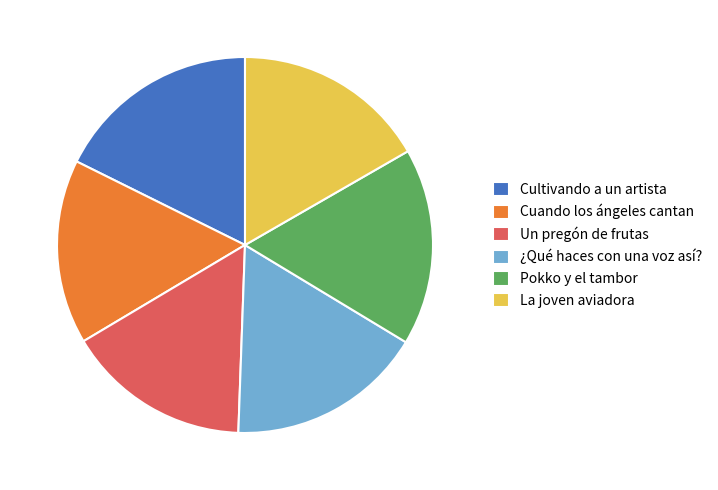

Is it true that ¿Qué haces con una voz así? is 1% of the pie?

False